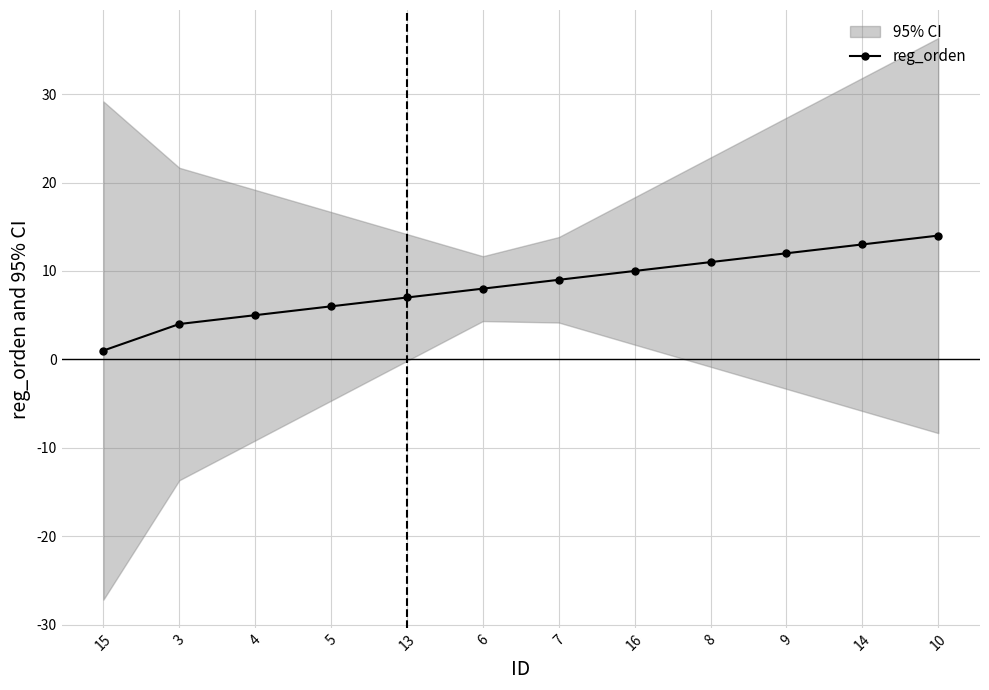

What is the smallest value displayed?

1